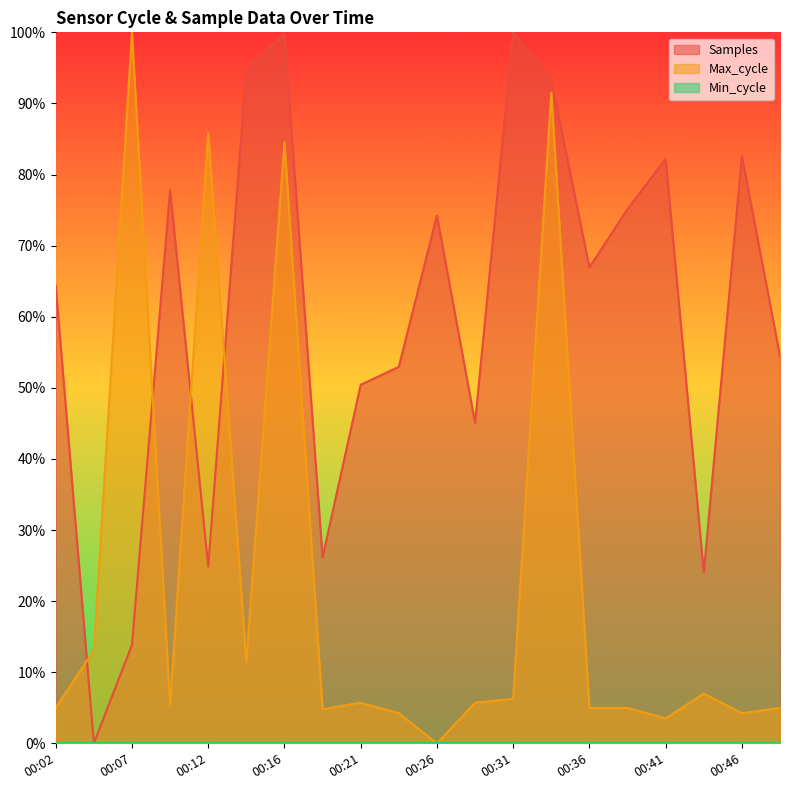

Is the value of Max_cycle at 00:07 greater than the value of Samples at 00:41?

Yes